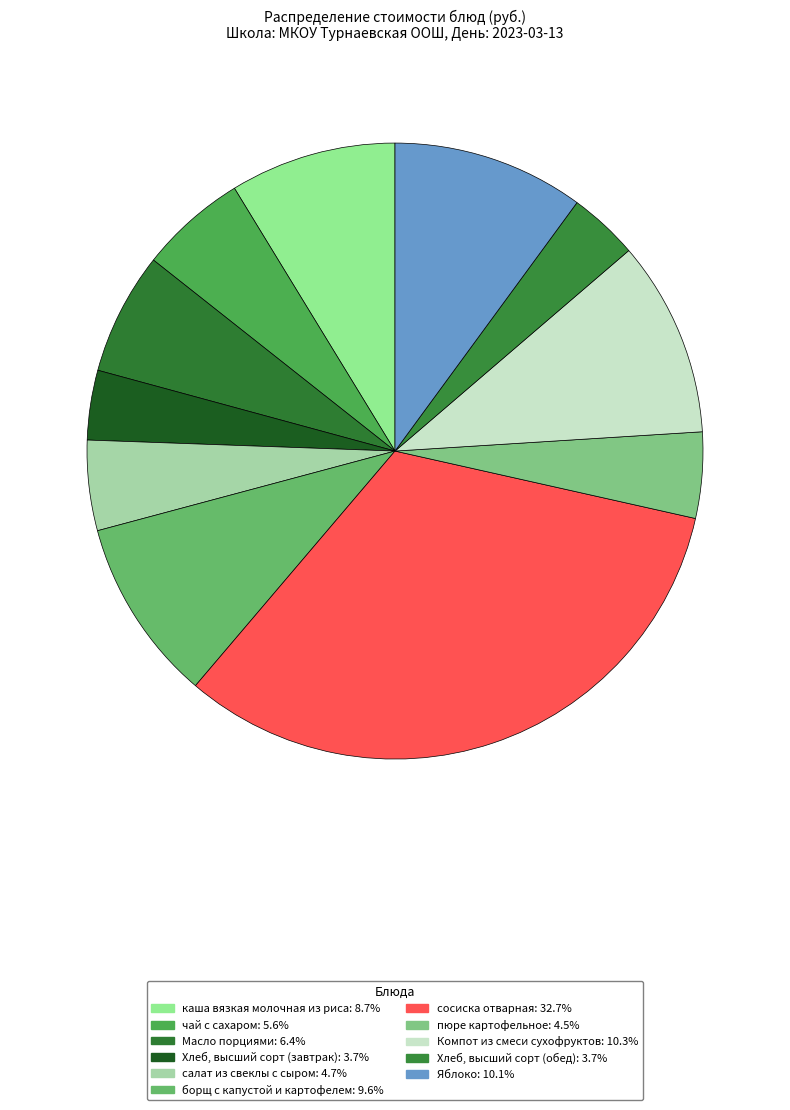

Is the sum of каша вязкая молочная из риса and Масло порциями greater than half?

No